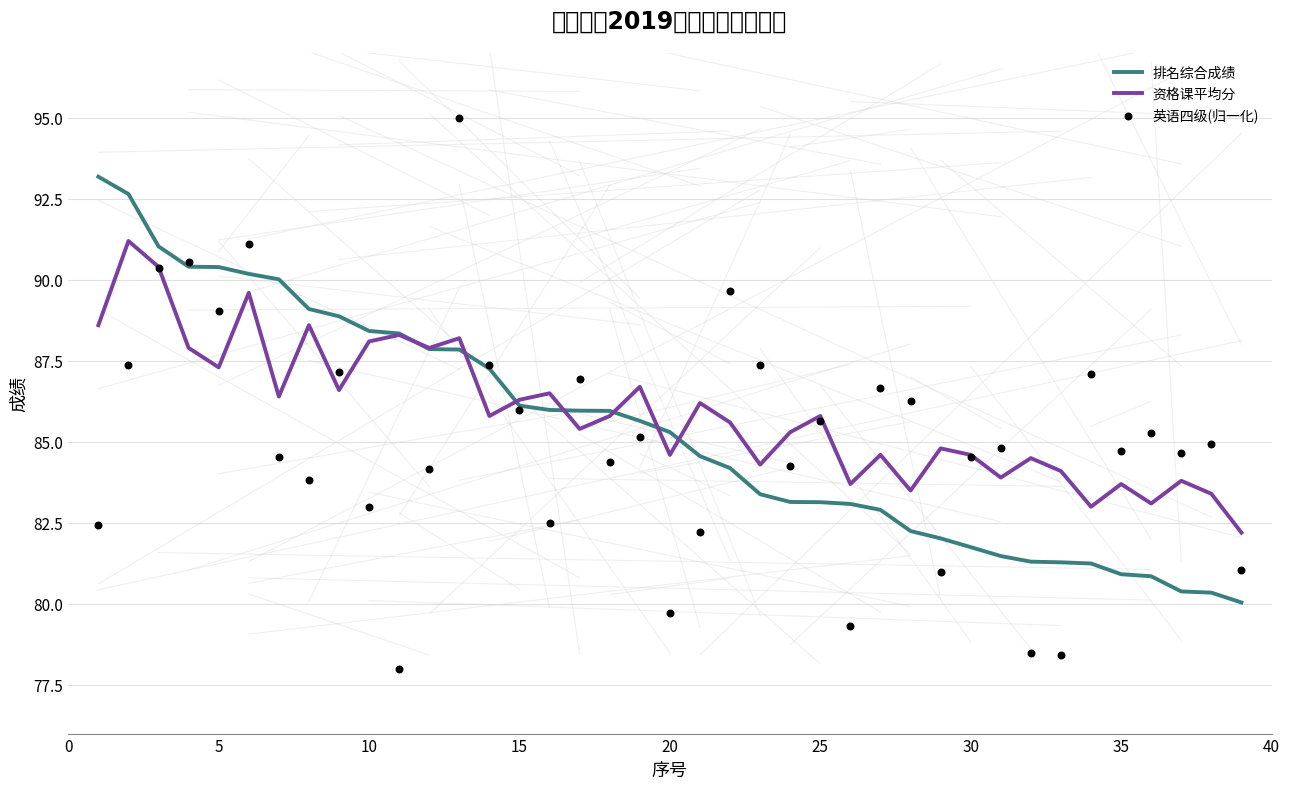

Which series contains the highest Y value?

英语四级(归一化)